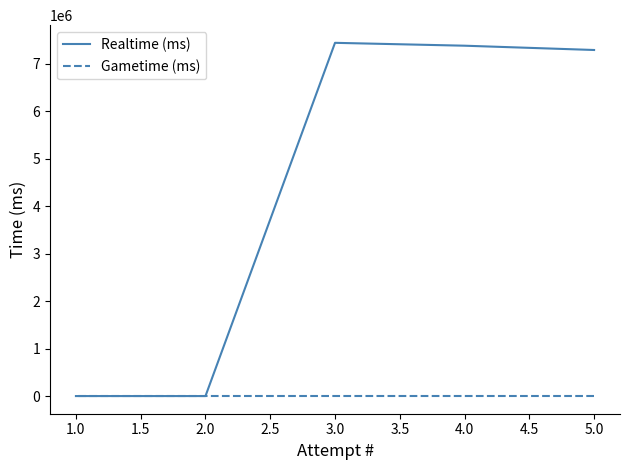

Count the number of data series in this chart.

2